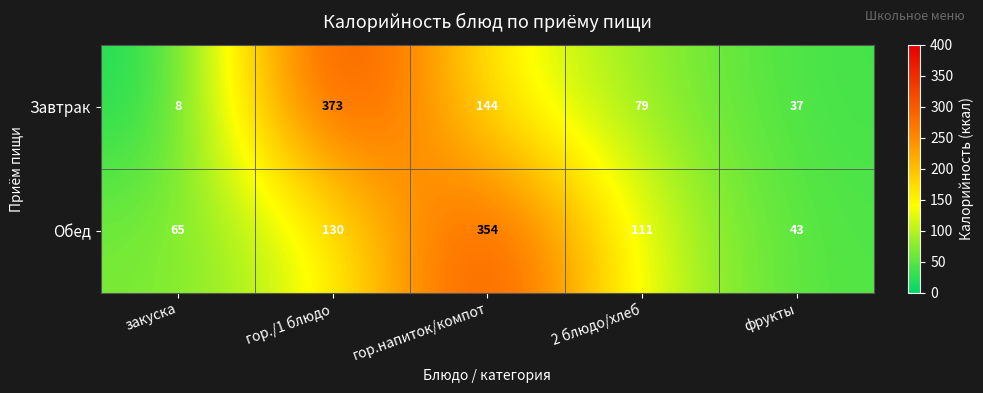

At which category does the chart reach its minimum across all series?

закуска